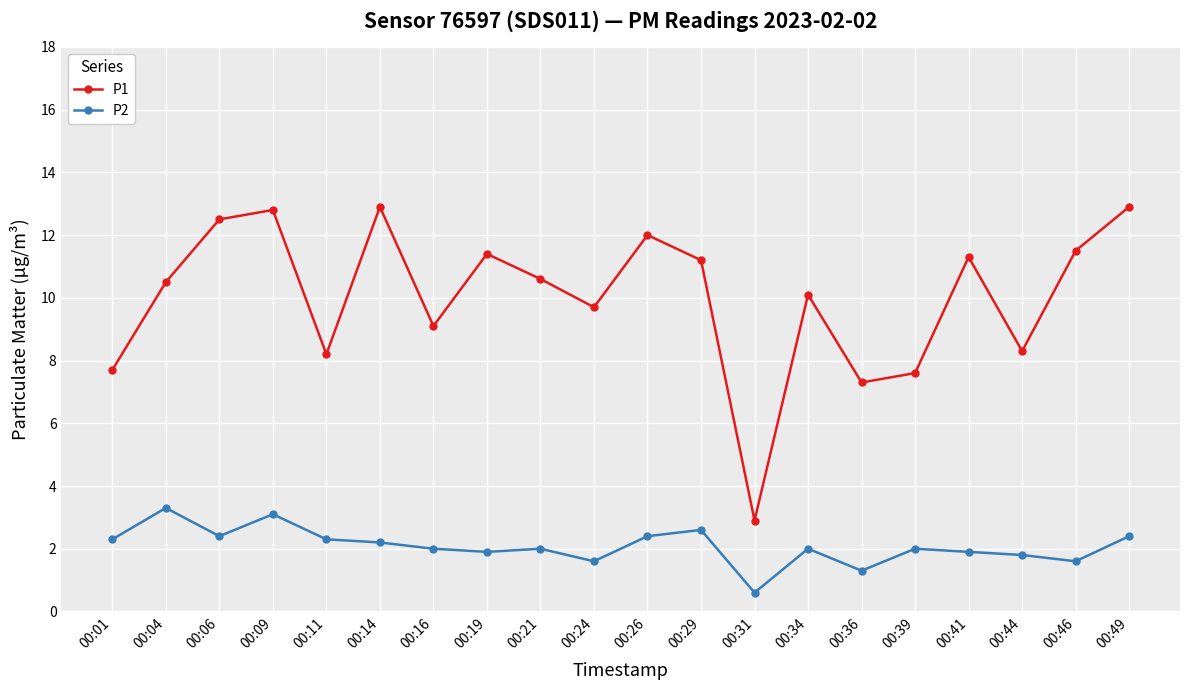

How many interior local peaks does the P1 series have?

6